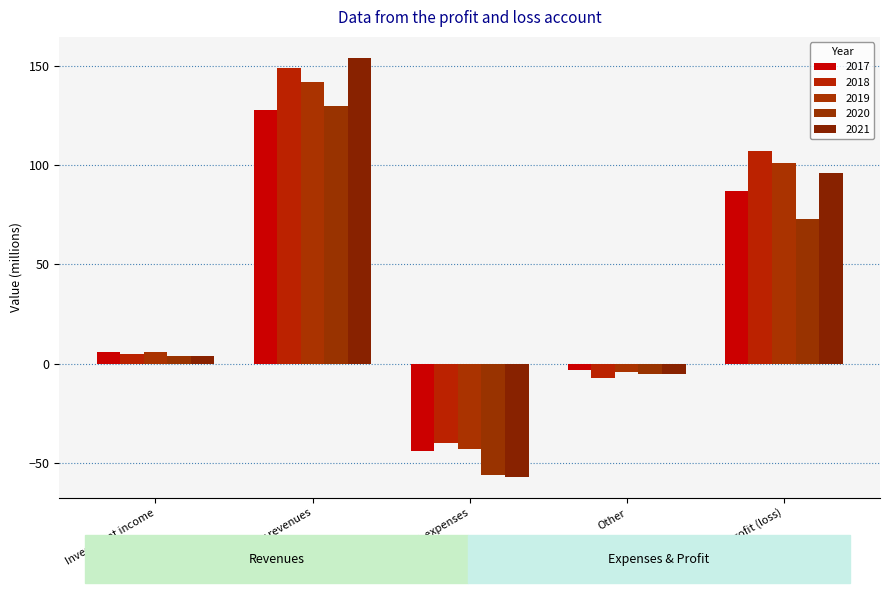

What position from the left is Other?

4